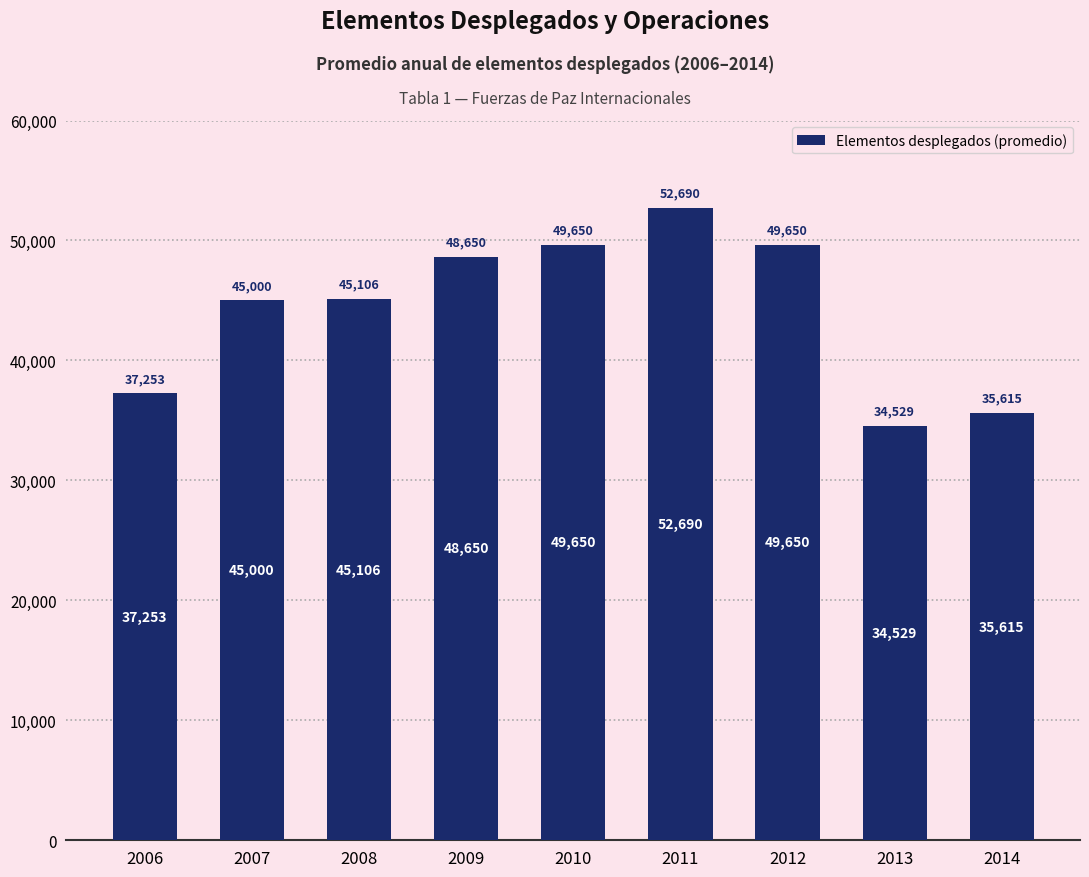

Is it true that the value at 2009 is 18689?

False